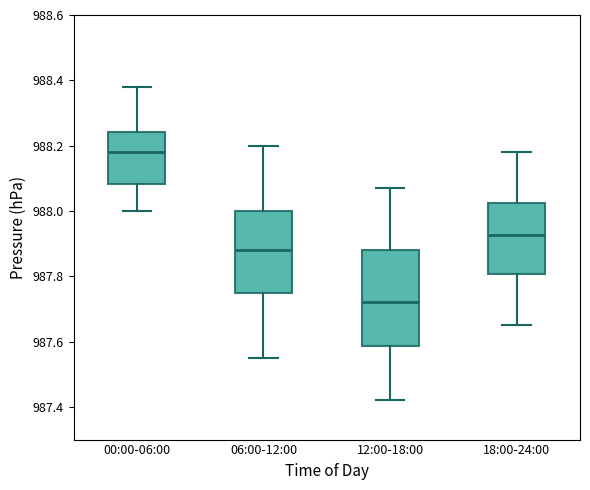

Which box has the lowest median line?

12:00-18:00